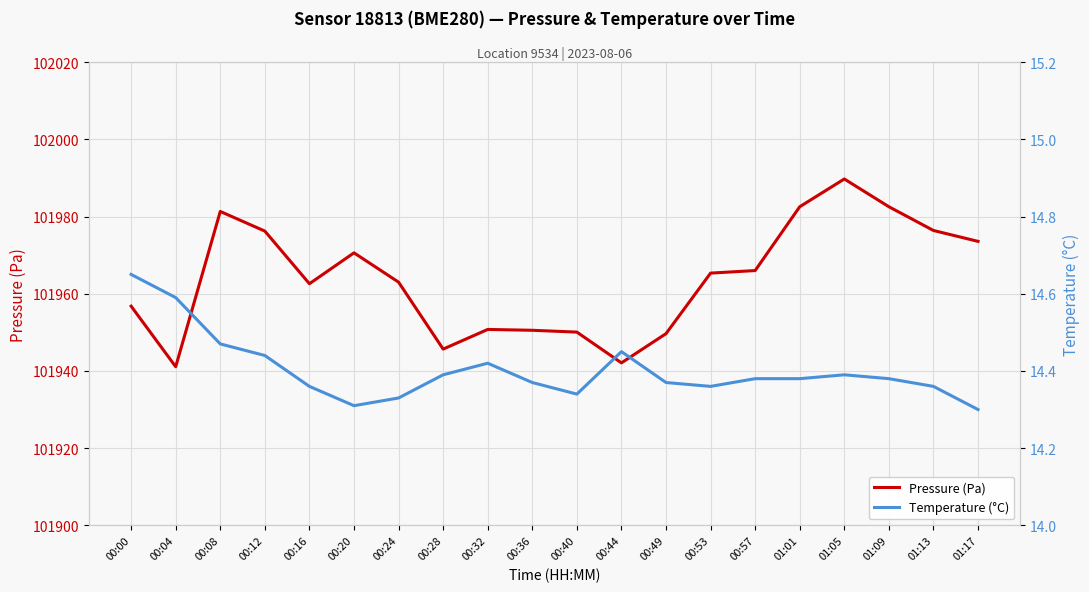

What are all the series names shown in the legend?

Pressure (Pa), Temperature (°C)